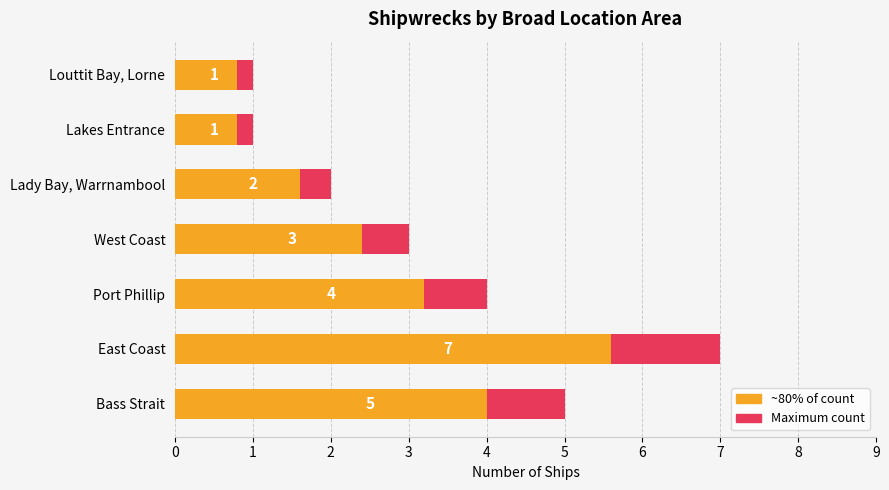

What is the difference between the highest and lowest values at East Coast?

1.4